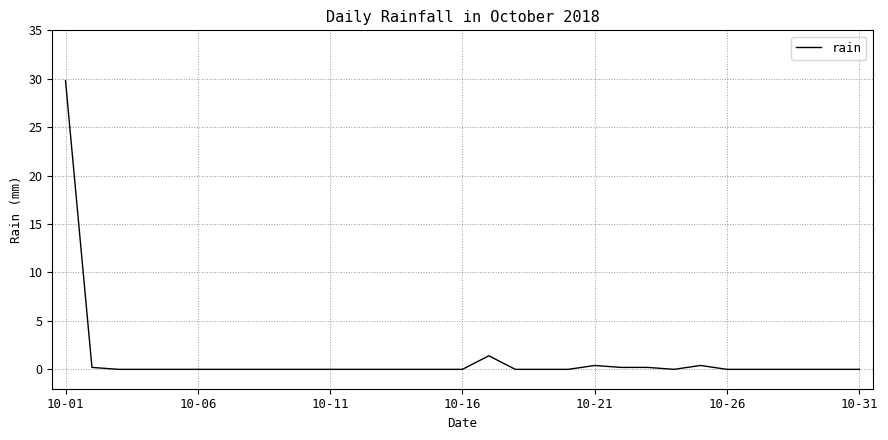

How many distinct data groups are displayed?

1